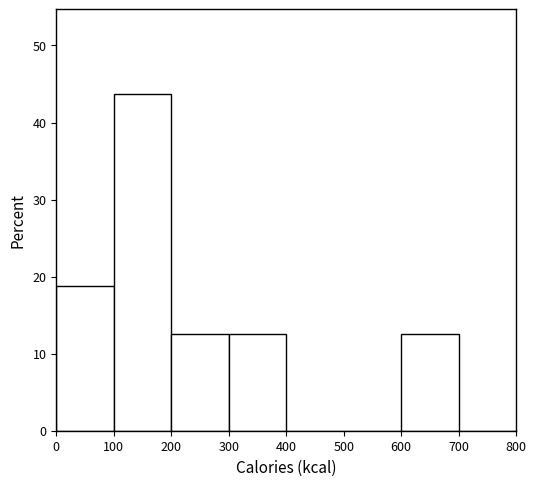

What is the height of the bar covering 300 to 400 on the x-axis? The values are not printed on the chart, so give them approximately, as read against the axis.

13